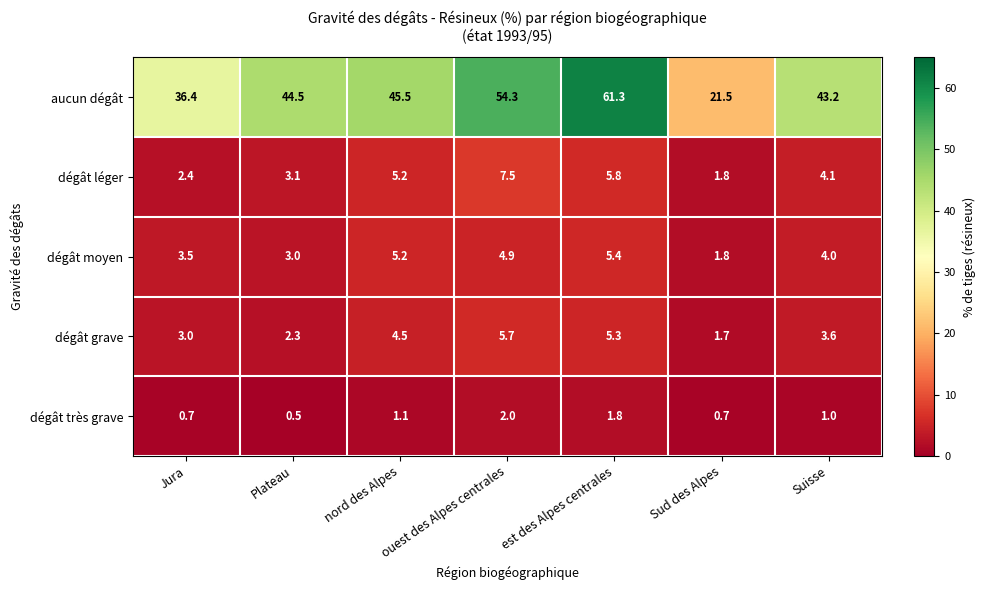

Between Jura and Suisse, which series saw the biggest shift?

aucun dégât